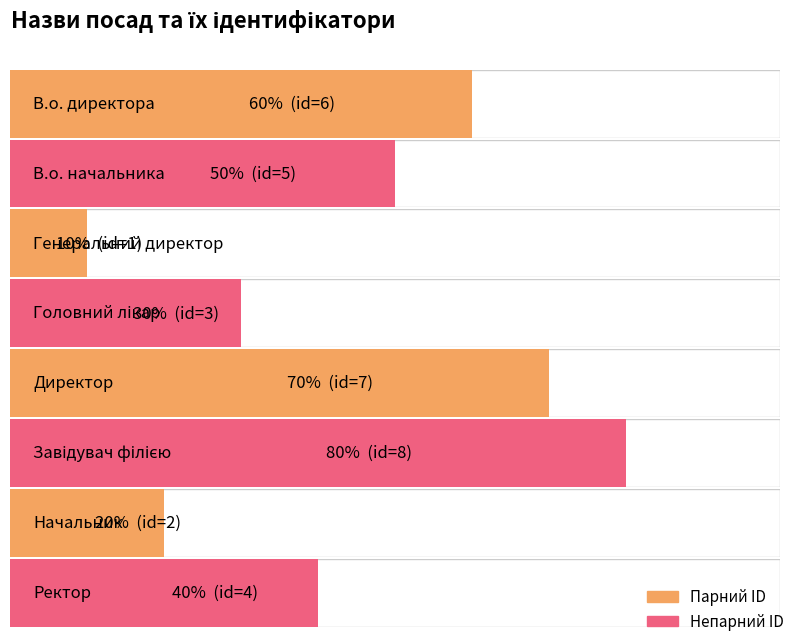

How many data points are above 5?

3